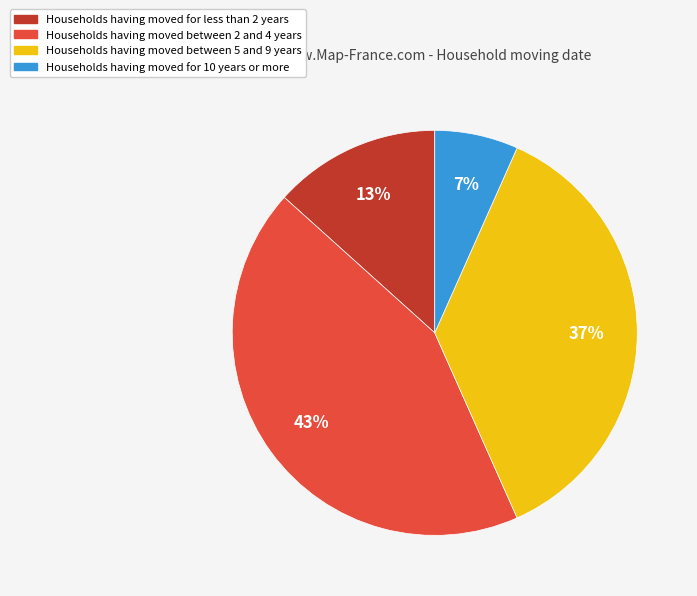

To the nearest percent, what is the average slice percentage?

25%